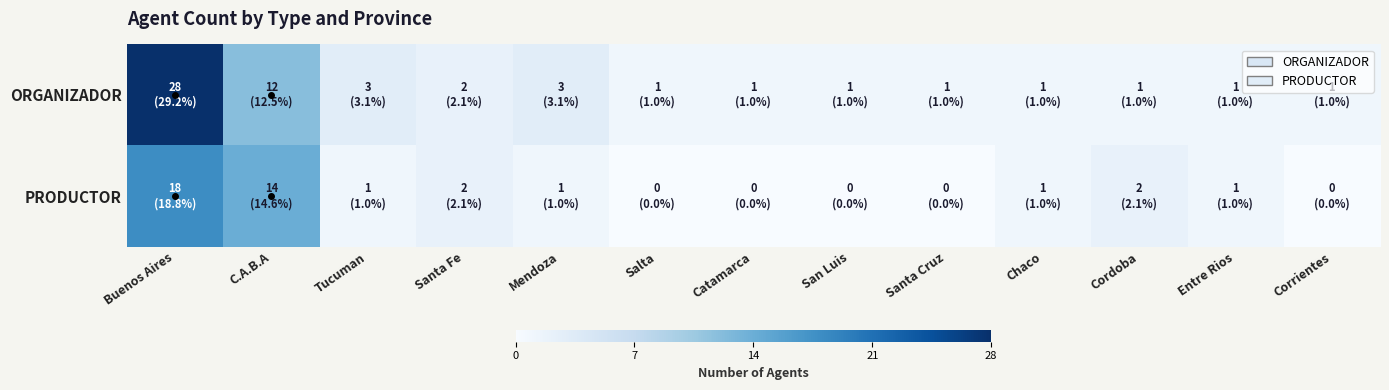

Which series has the largest range (max minus min)?

ORGANIZADOR